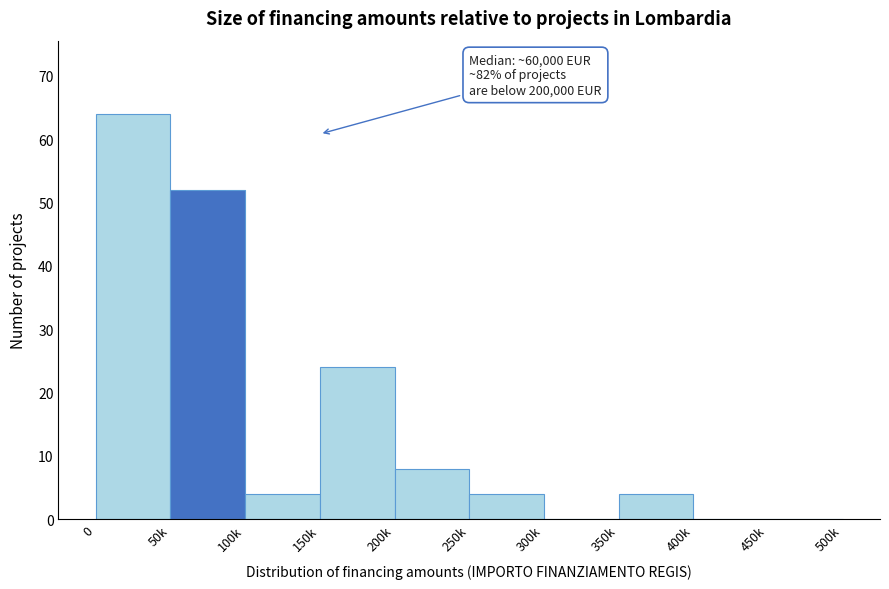

Reading left to right, extract all data points from this chart.

0=64	50k=52	100k=4	150k=24	200k=8	250k=4	300k=0	350k=4	400k=0	450k=0